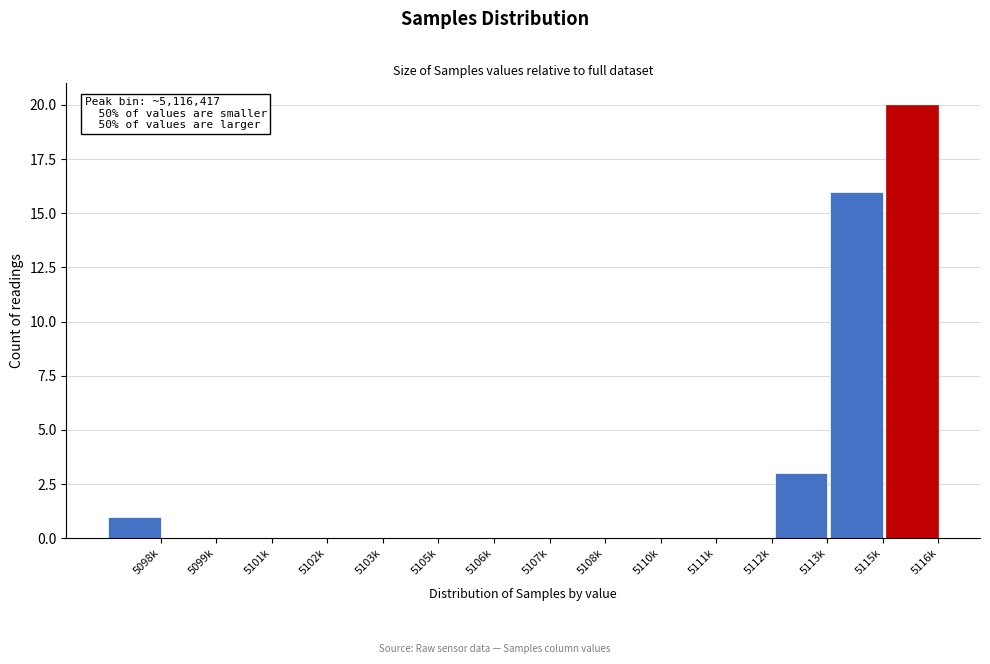

Reading left to right, what are all the values shown in this chart?

5098k=1	5099k=0	5101k=0	5102k=0	5103k=0	5105k=0	5106k=0	5107k=0	5108k=0	5110k=0	5111k=0	5112k=0	5113k=3	5115k=16	5116k=20